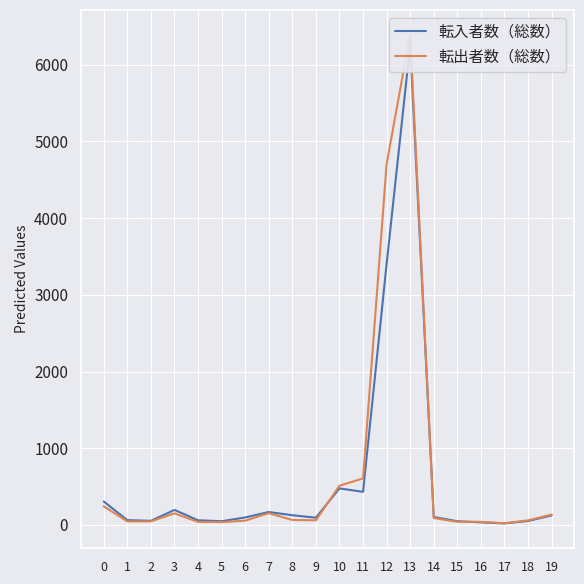

Between 5 and 9, which series saw the biggest shift?

転入者数（総数）